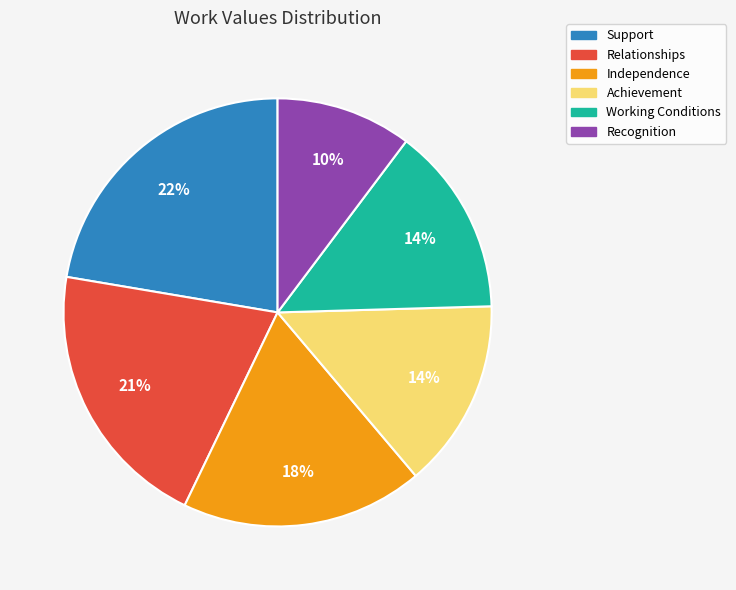

What is the largest slice in the pie chart?

Support